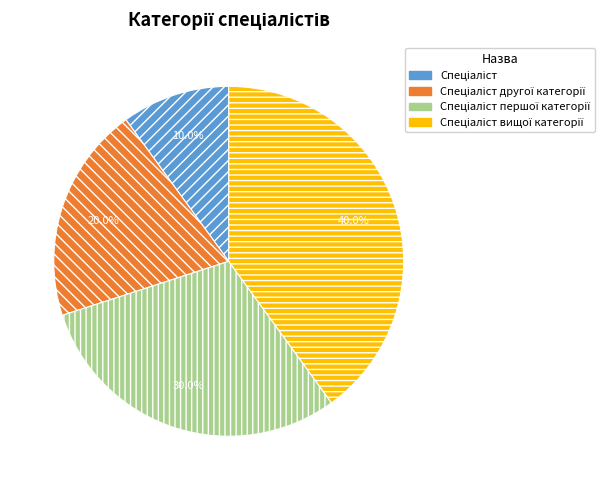

Is there any slice that represents more than half of the pie?

No